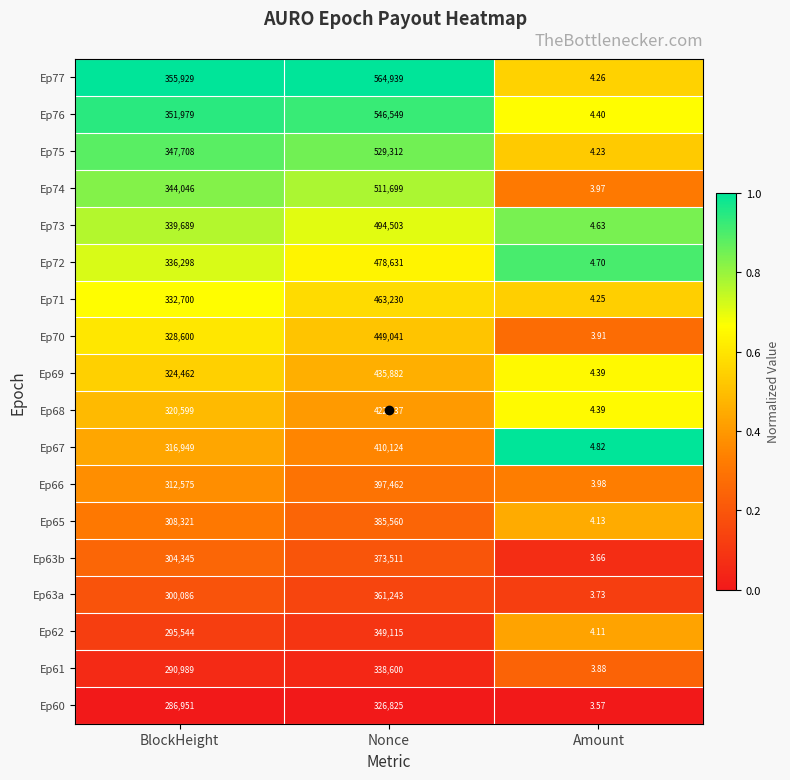

Which label corresponds to the largest value in the chart?

Nonce